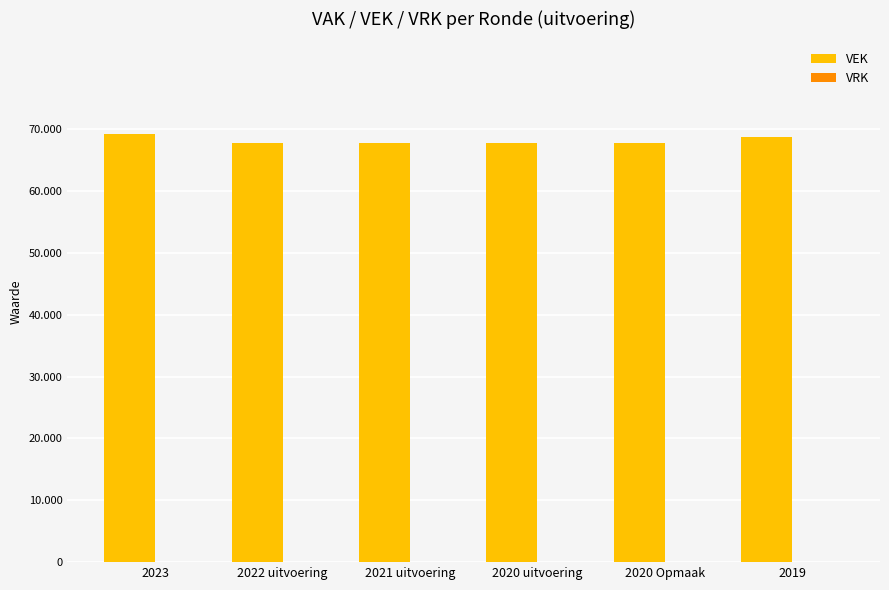

Reading left to right, extract all data points from this chart.

VEK: 2023=69207	2022 uitvoering=67704	2021 uitvoering=67804	2020 uitvoering=67707	2020 Opmaak=67705	2019=68705
VRK: 2023=0	2022 uitvoering=0	2021 uitvoering=0	2020 uitvoering=0	2020 Opmaak=0	2019=0